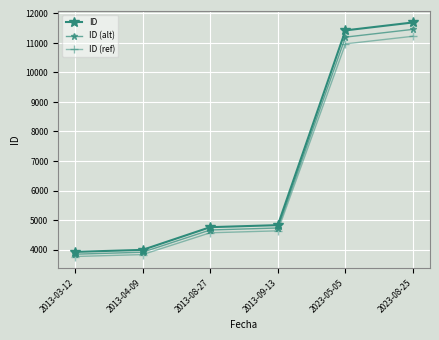

Which category has the highest value across all series?

2023-08-25